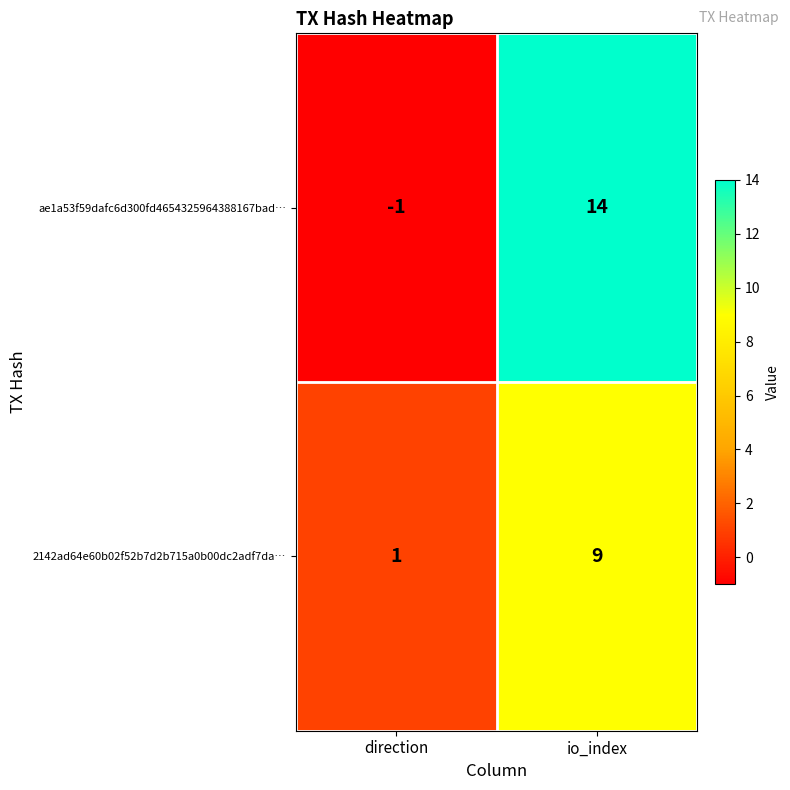

Reading right to left, list all the values displayed in this chart.

ae1a53f59dafc6d300fd4654325964388167bad…: io_index=14	direction=-1
2142ad64e60b02f52b7d2b715a0b00dc2adf7da…: io_index=9	direction=1